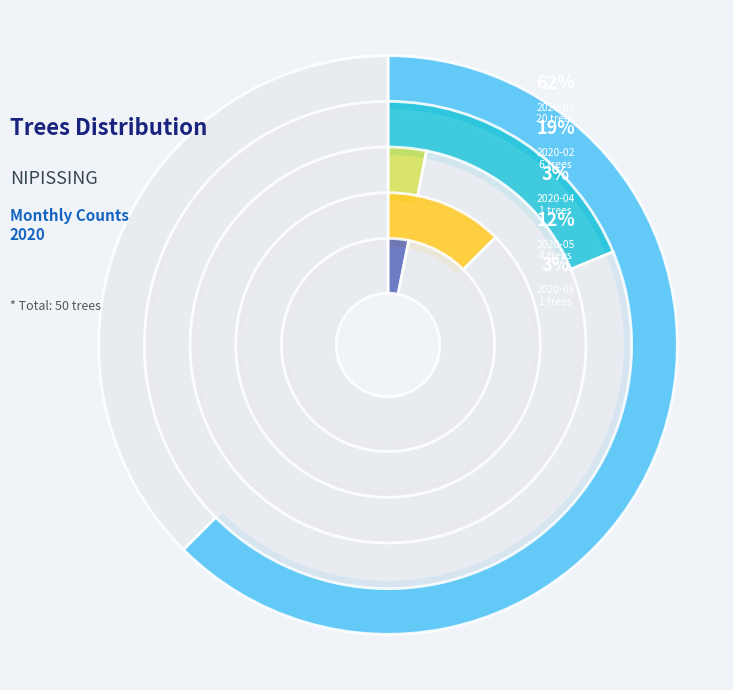

Rank the categories by value from lowest to highest.

2020-03, 2020-06, 2020-07, 2020-08, 2020-10, 2020-11, 2020-12, 2020-04, 2020-09, 2020-05, 2020-02, 2020-01